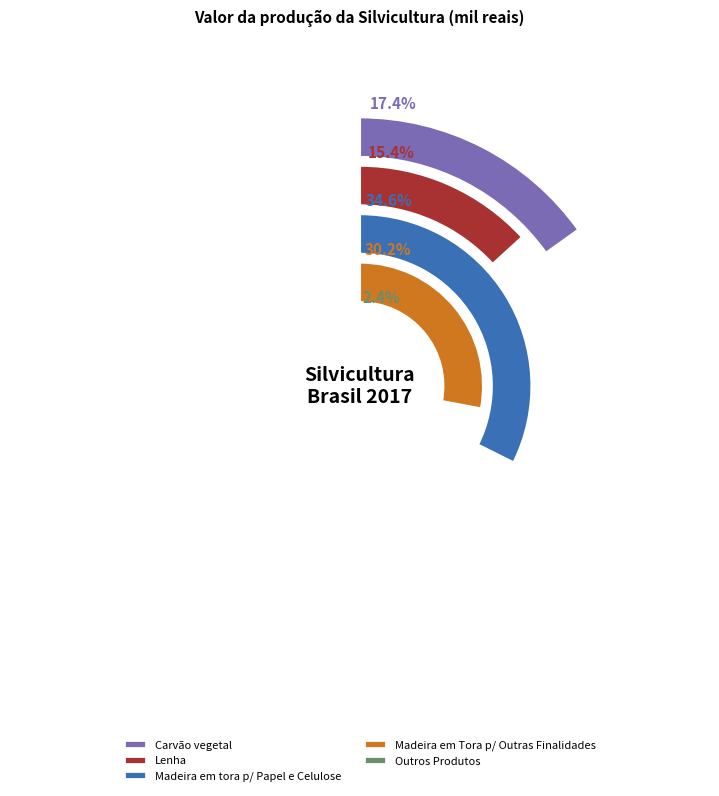

Combined, do Lenha and Madeira em Tora p/ Outras Finalidades account for over 50%?

No